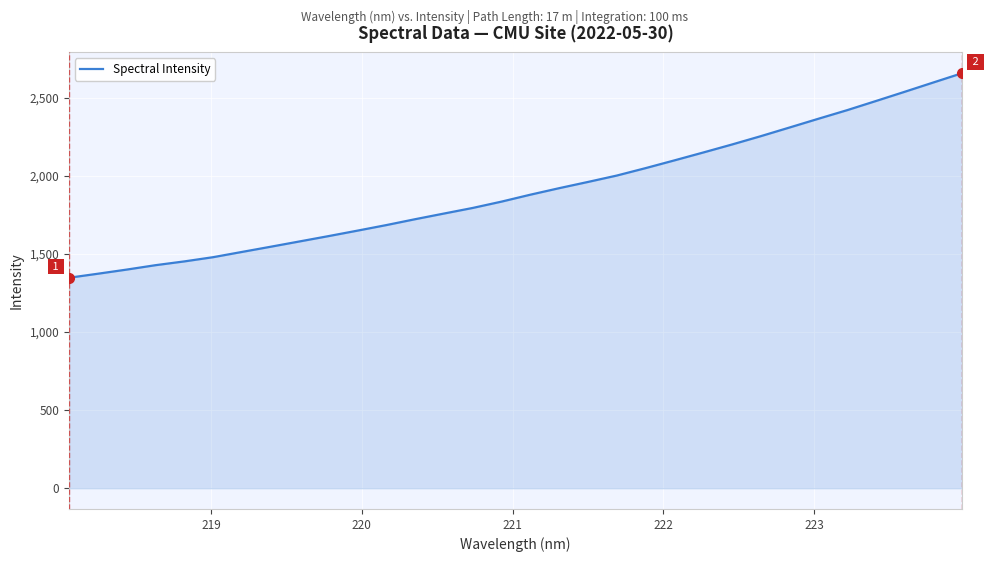

What is the difference between the maximum and minimum values?

1310.7